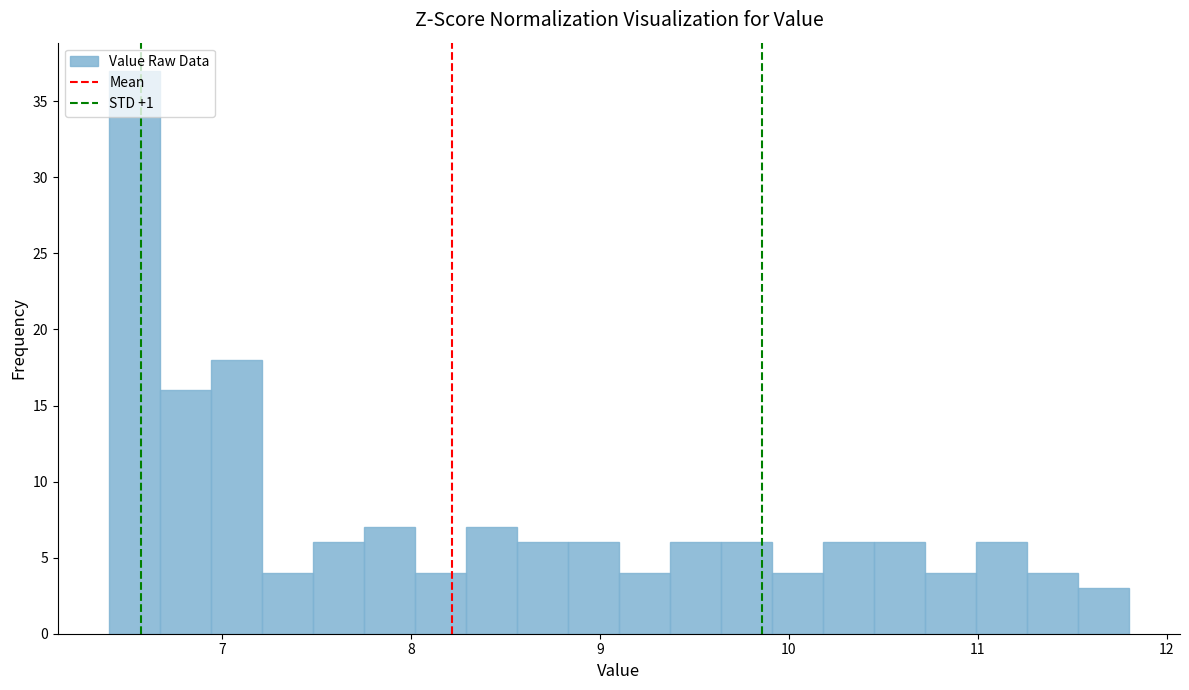

Around what value on the x-axis is the tallest bar? Give the approximate position of its centre, as read against the axis.

6.5